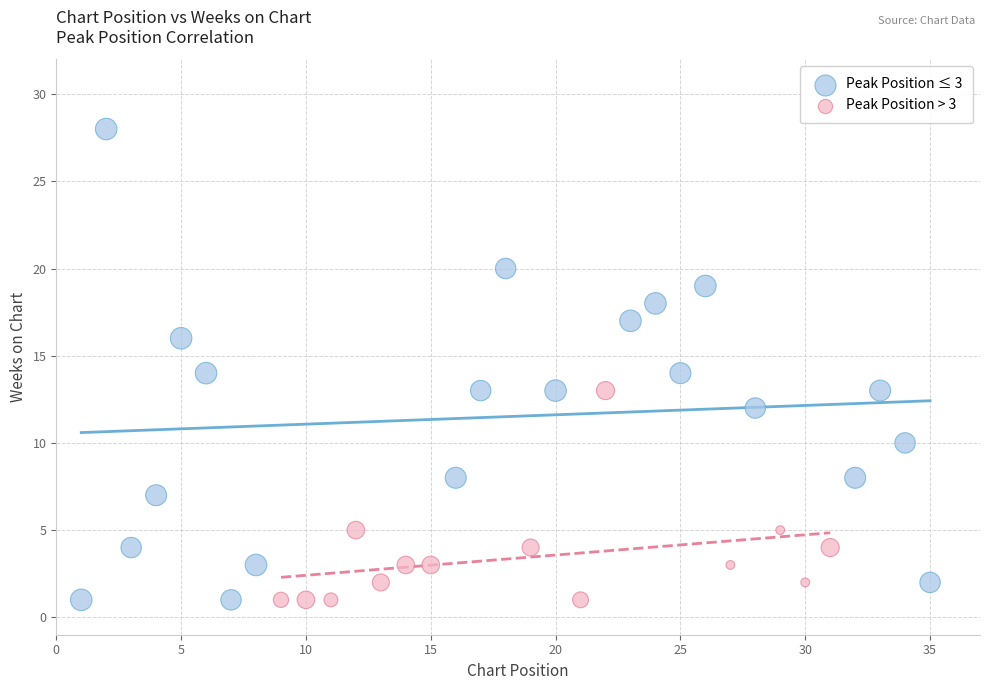

Which series contains the highest Y value?

Peak Position ≤ 3